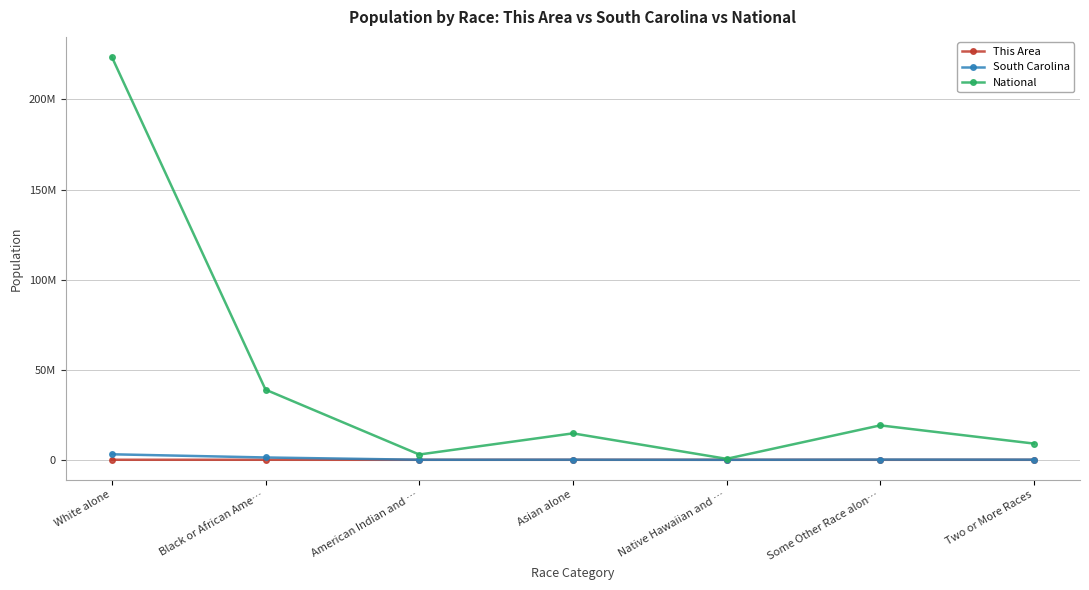

The value of South Carolina at American Indian and … is 8355. True or false?

False